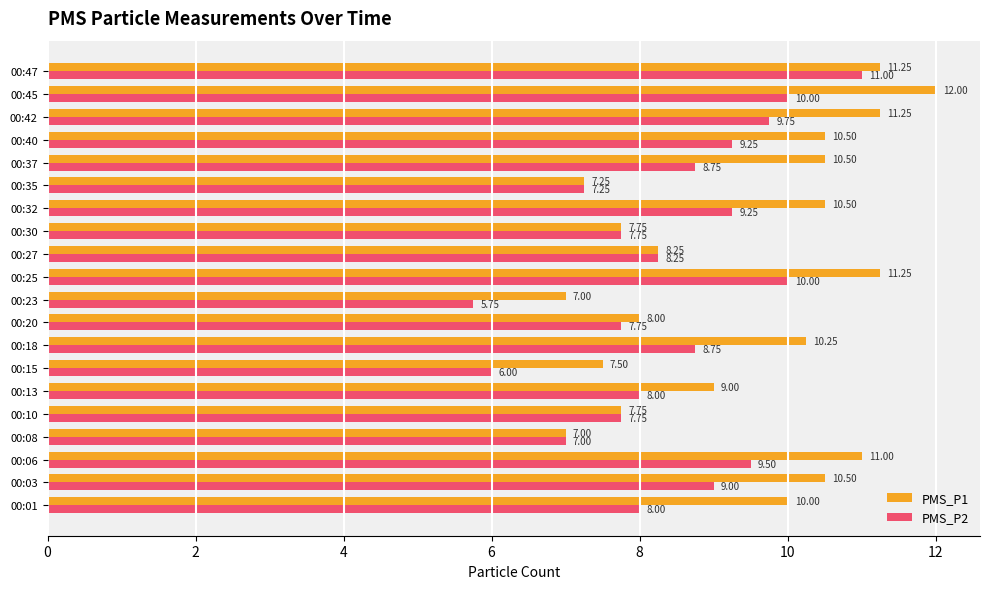

Which series changed the most between 00:15 and 00:45?

PMS_P1